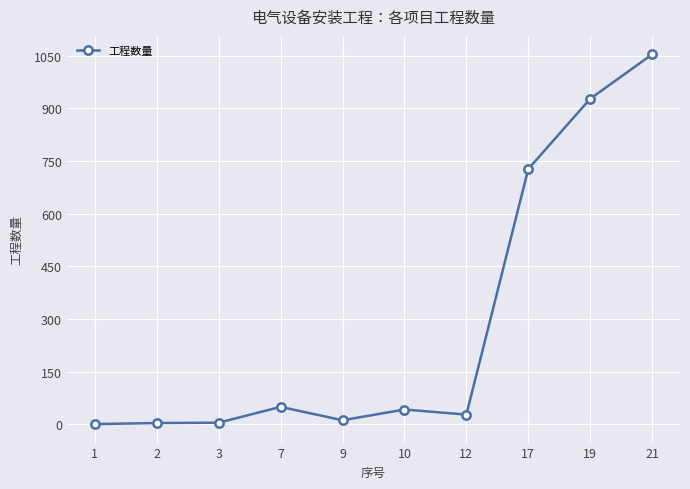

The value at 21 is 1054.0. True or false?

True